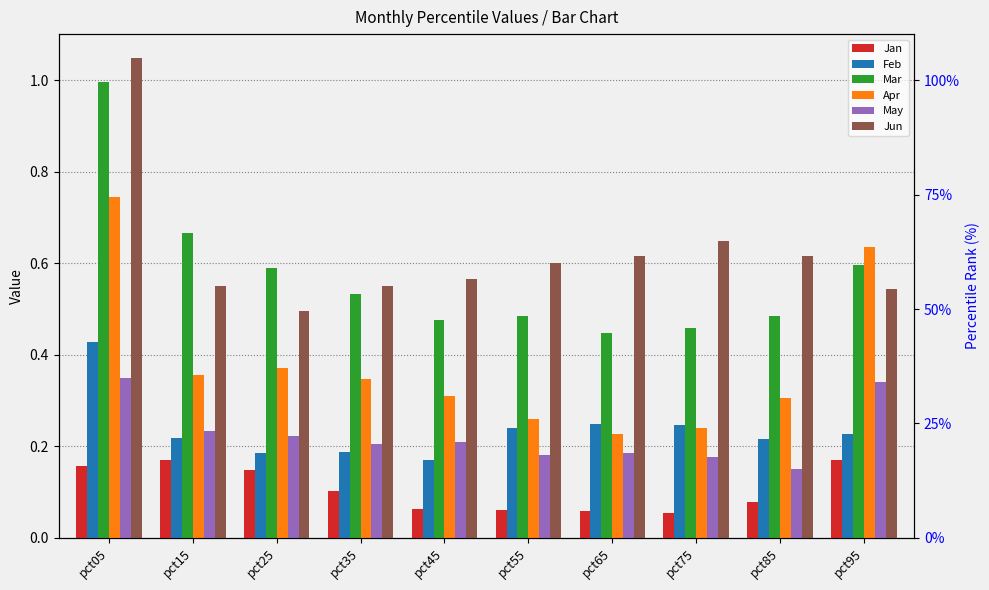

What is the minimum value shown in the chart?

0.1